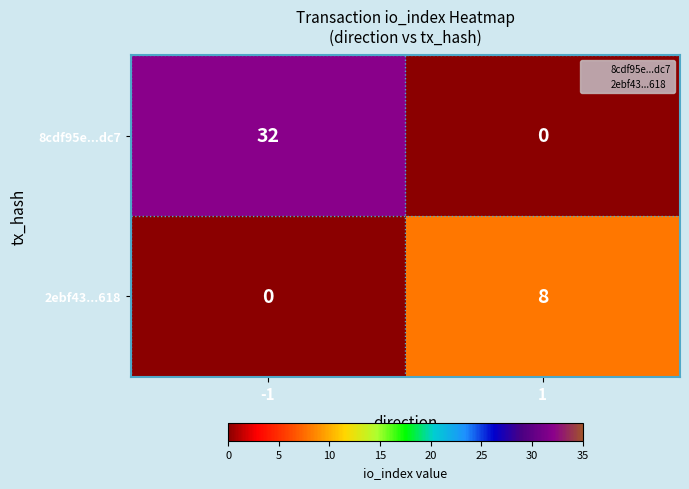

Reading left to right, what are all the values shown in this chart?

8cdf95e...dc7: 32	0
2ebf43...618: 0	8